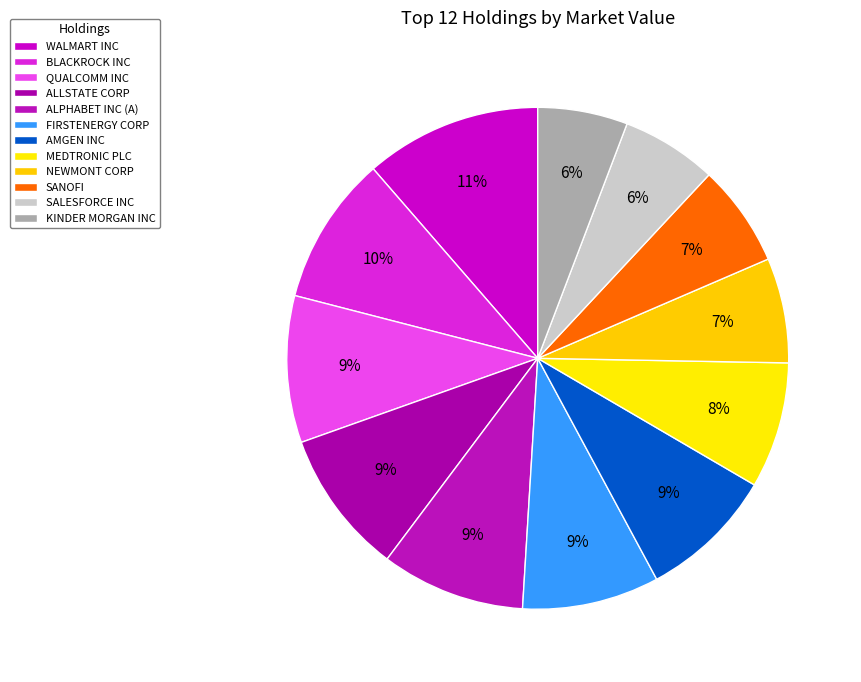

Does SANOFI account for over 50% of the chart?

No